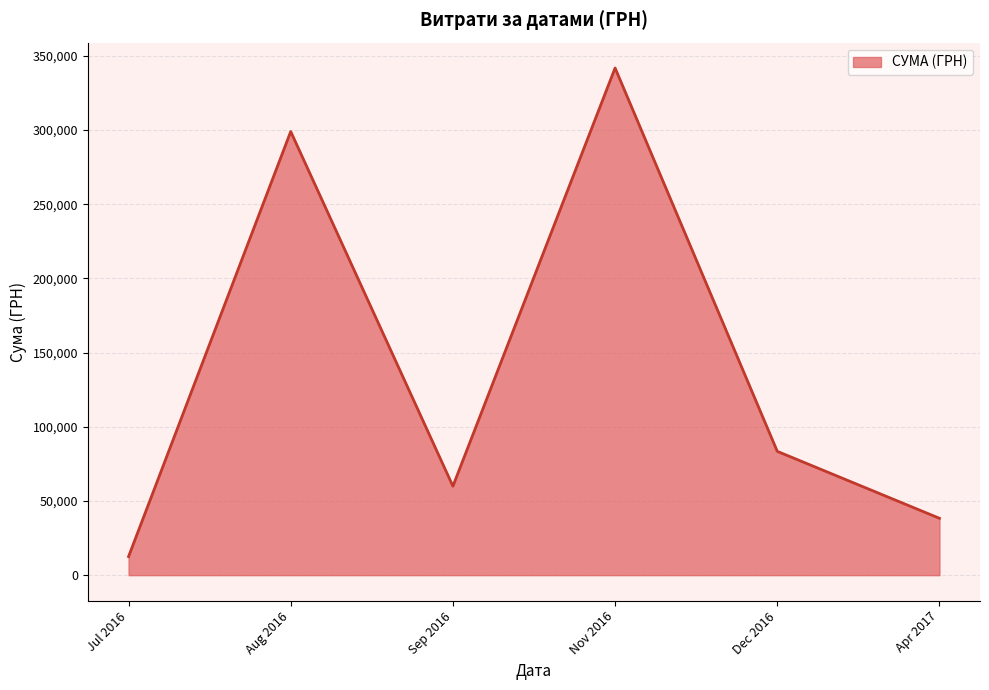

What is the sum of the values at Dec 2016 and Nov 2016?

425313.2